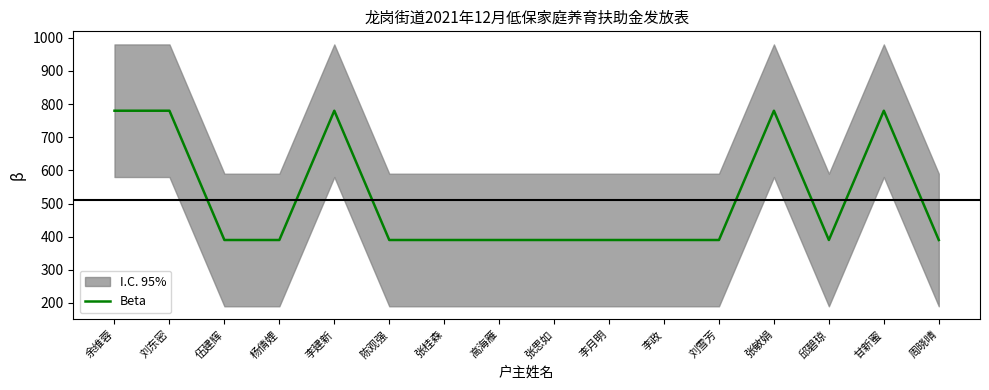

What is the average value?

512